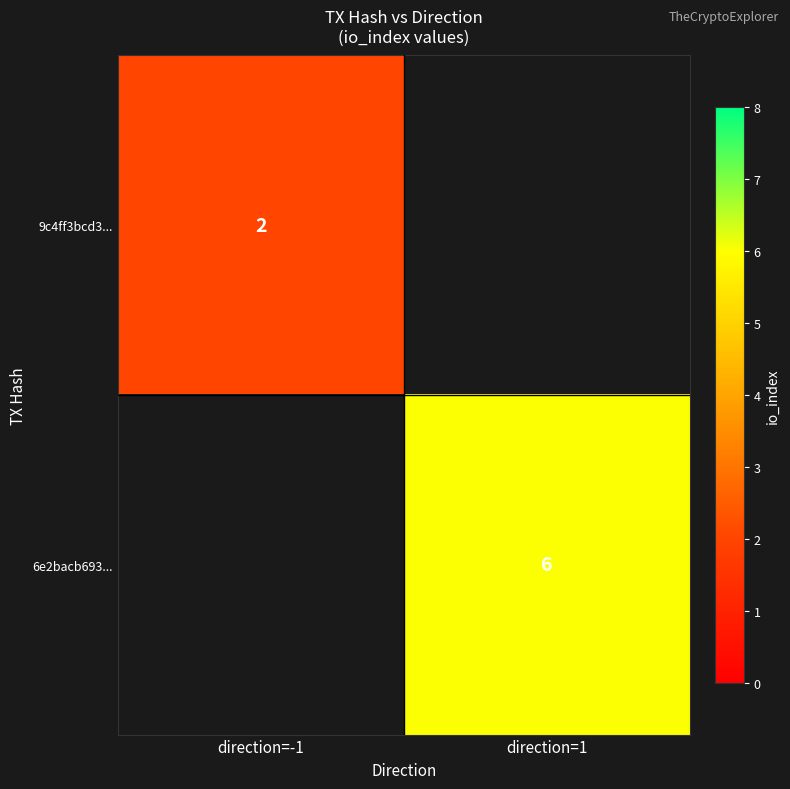

The 6e2bacb693... series shows 9 at direction=1. True or false?

False